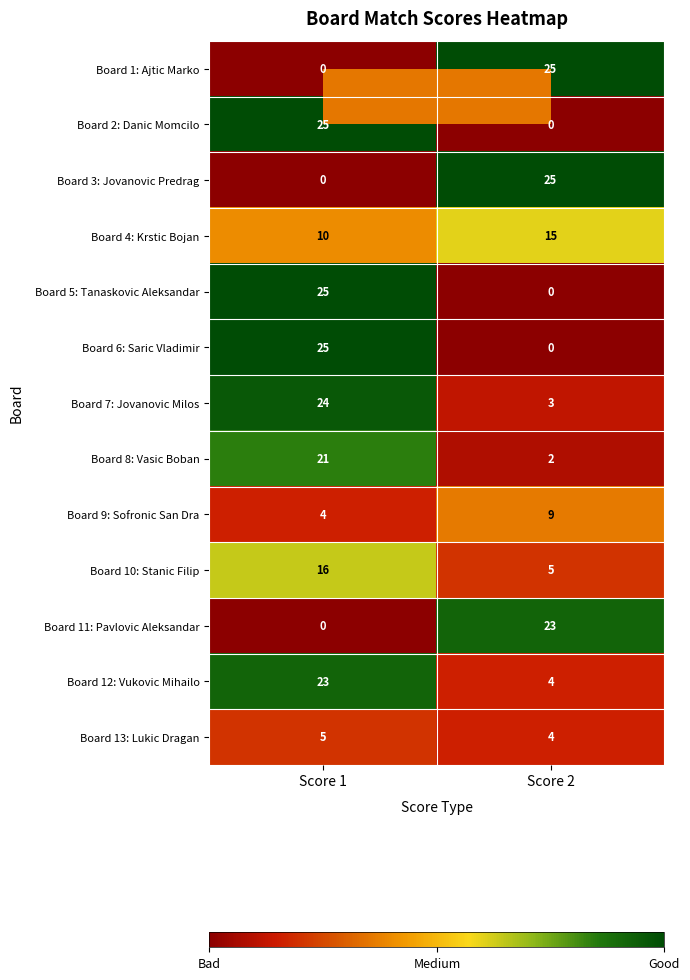

What is the greatest value displayed?

25